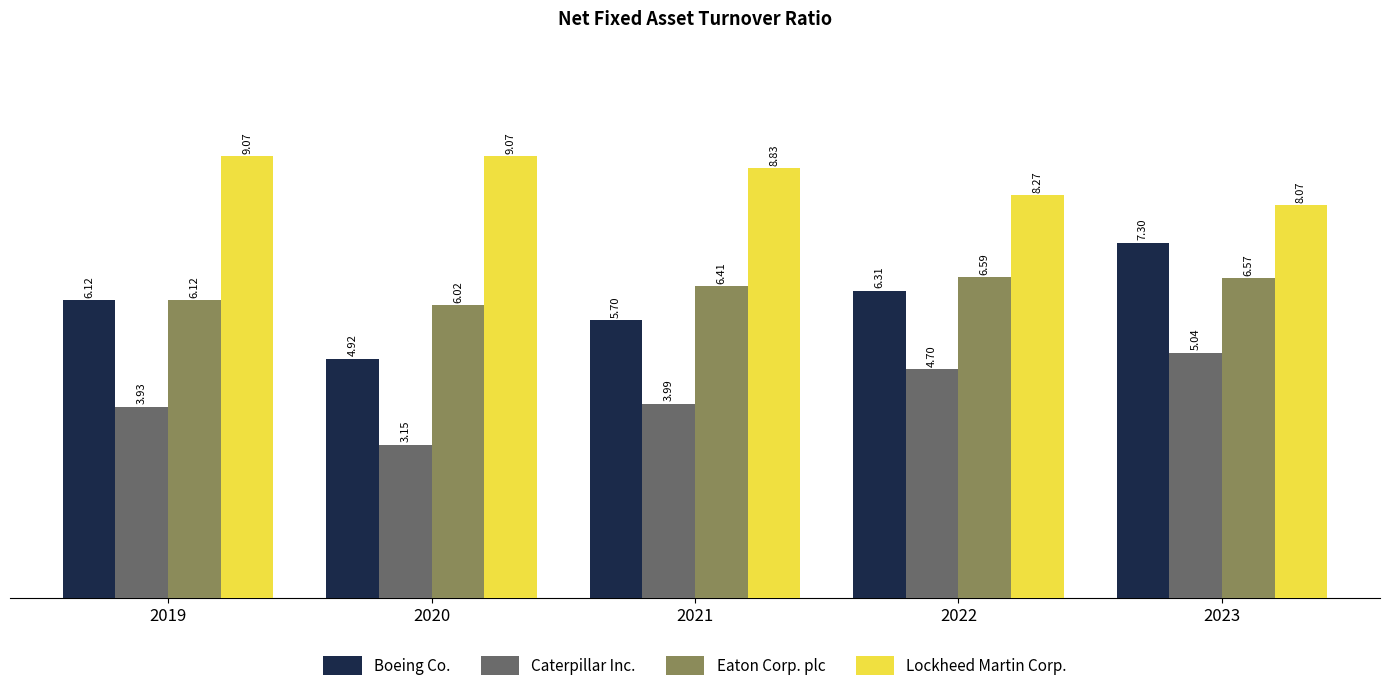

What is the maximum value shown in the chart?

9.1